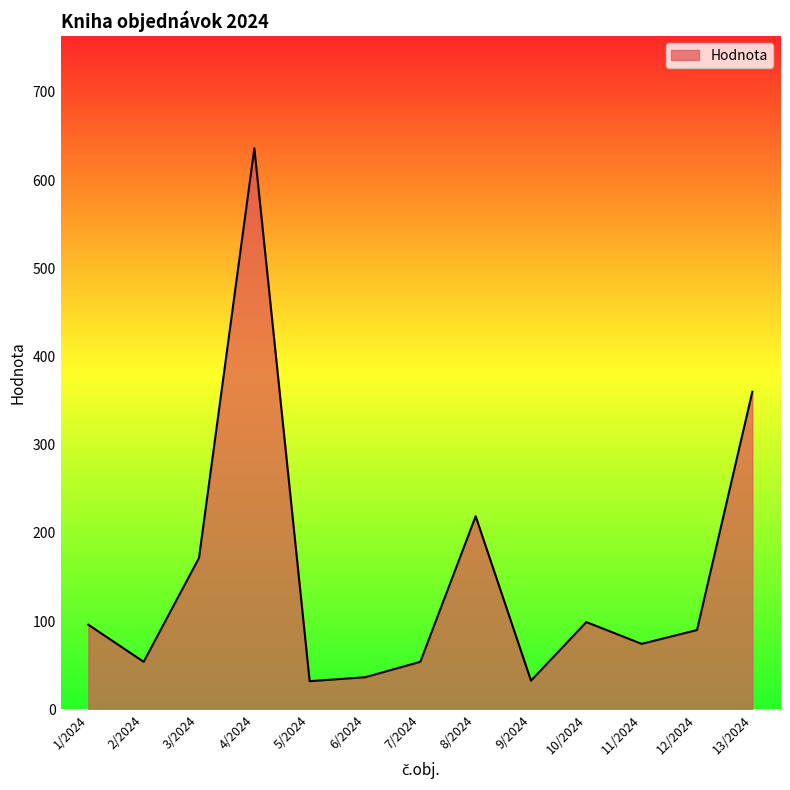

The chart shows a value of 99.0 at 10/2024. True or false?

True